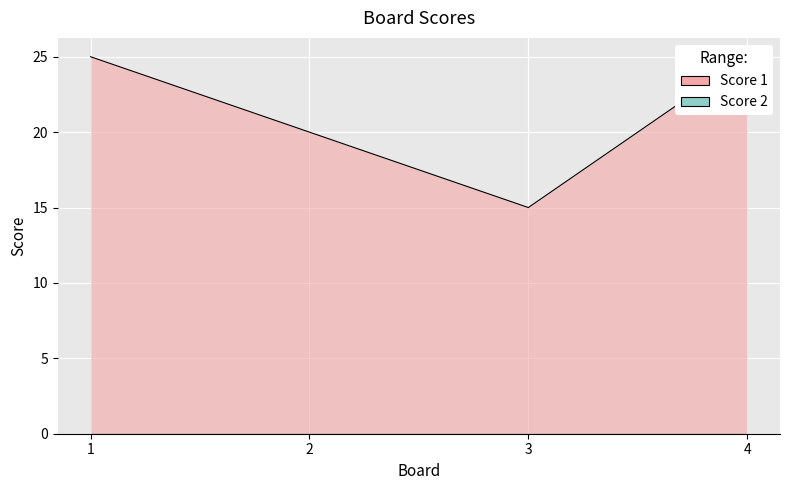

Where is the data nearest to the value 20?

2